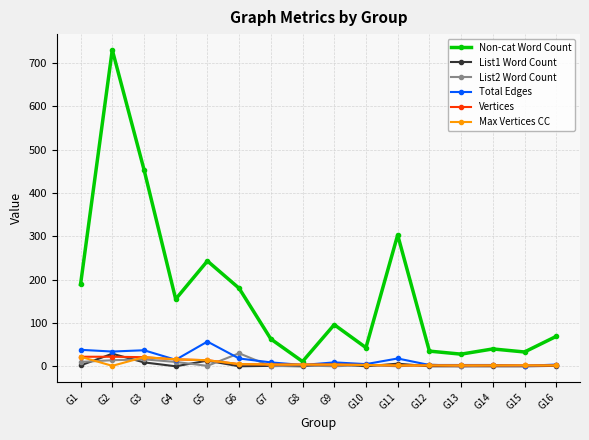

What is the difference between the List1 Word Count values at G2 and G5?

16